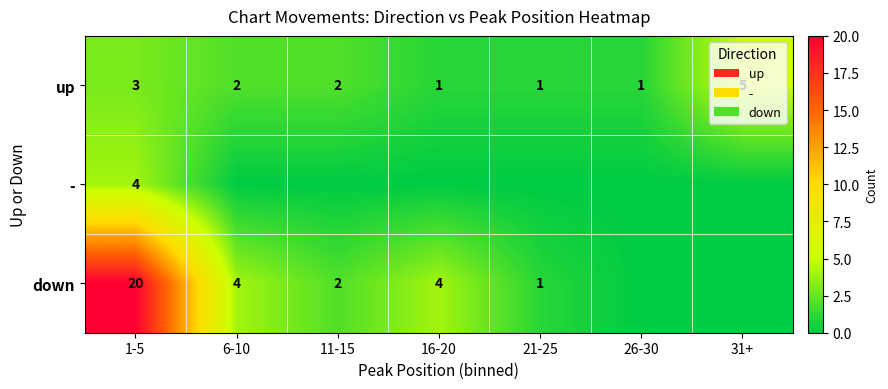

How many up values are between 1 and 3?

6